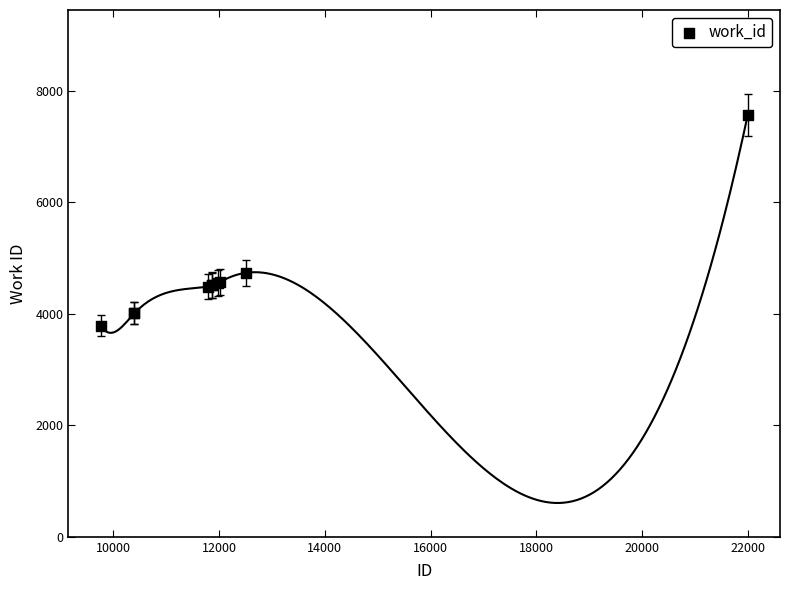

What Y value in the scatter plot is closest to 5677?

4737